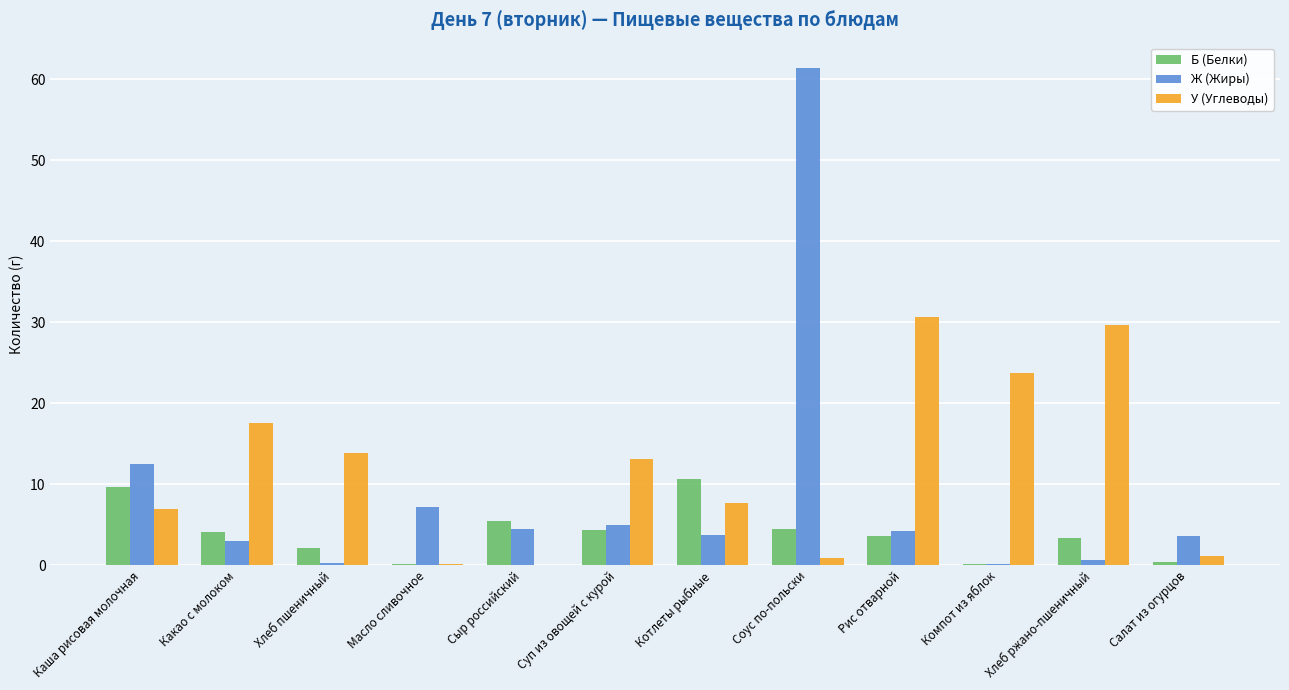

How many data points in У (Углеводы) are above 13?

6